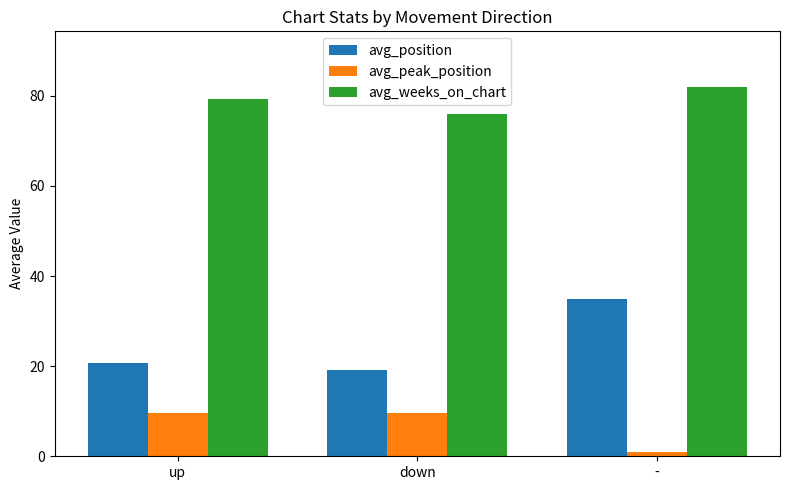

How many distinct data groups are displayed?

3